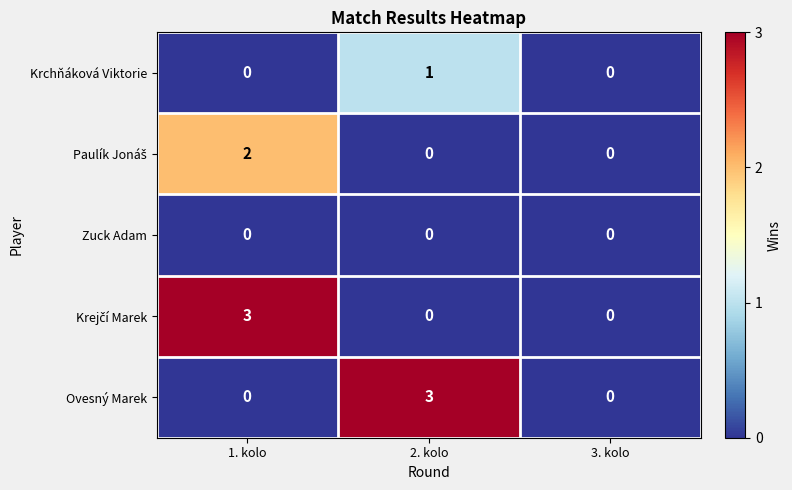

The Ovesný Marek series shows 3 at 2. kolo. True or false?

True